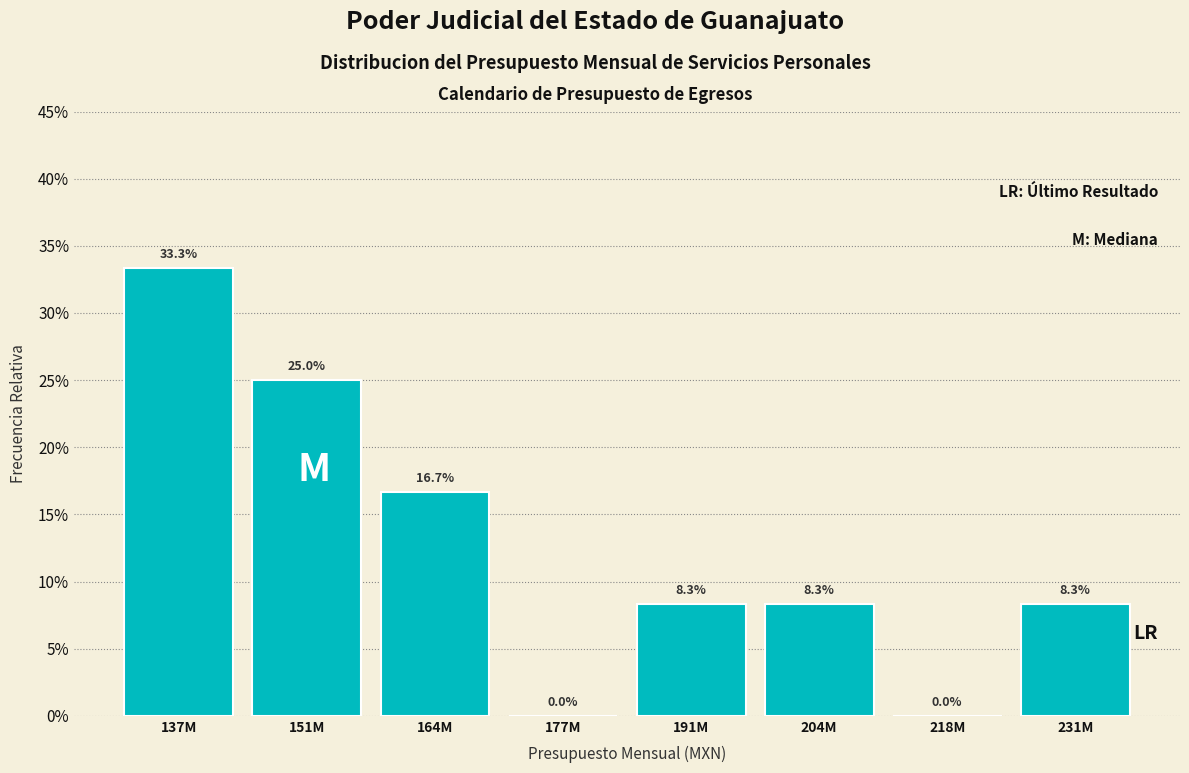

Are the bars horizontal?

No